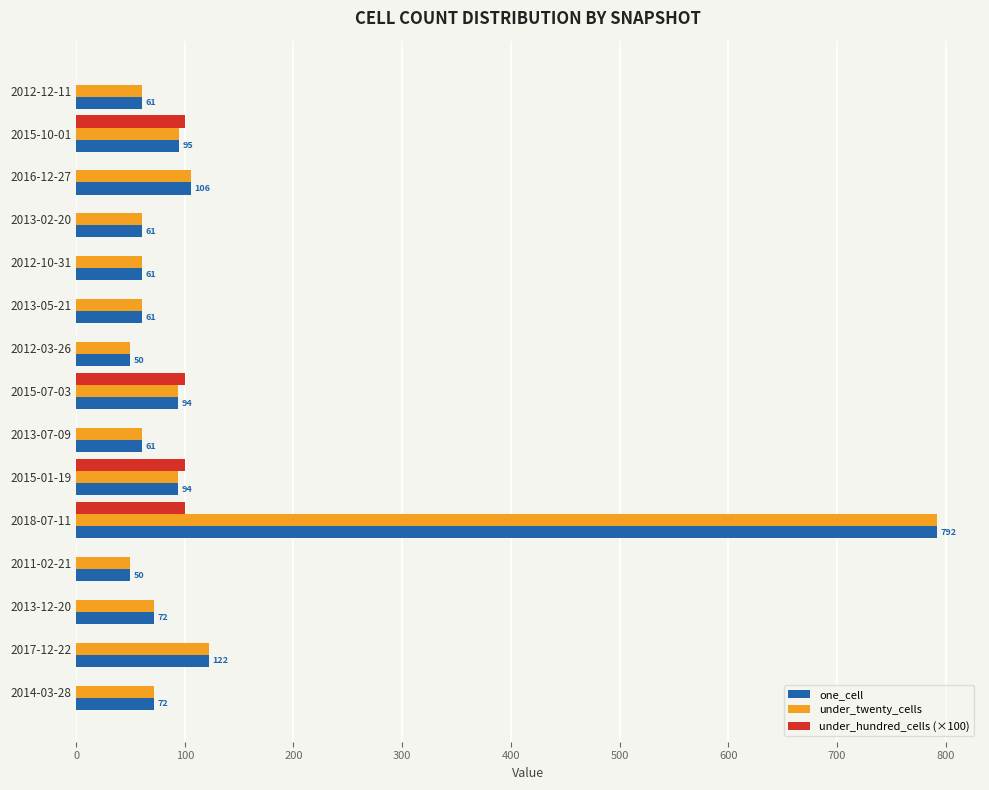

What is the total value across all series at 2017-12-22?

244